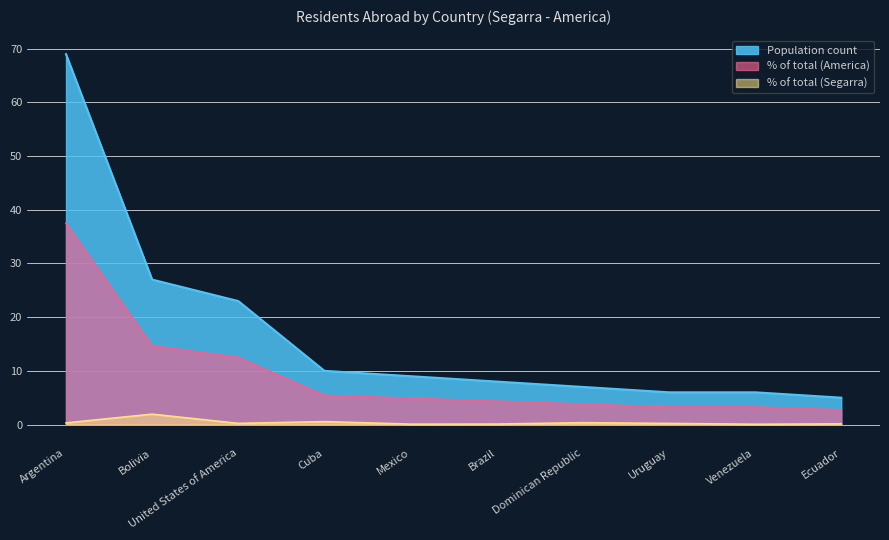

Rank the series by their maximum value, from highest to lowest.

Population count, % of total (America), % of total (Segarra)